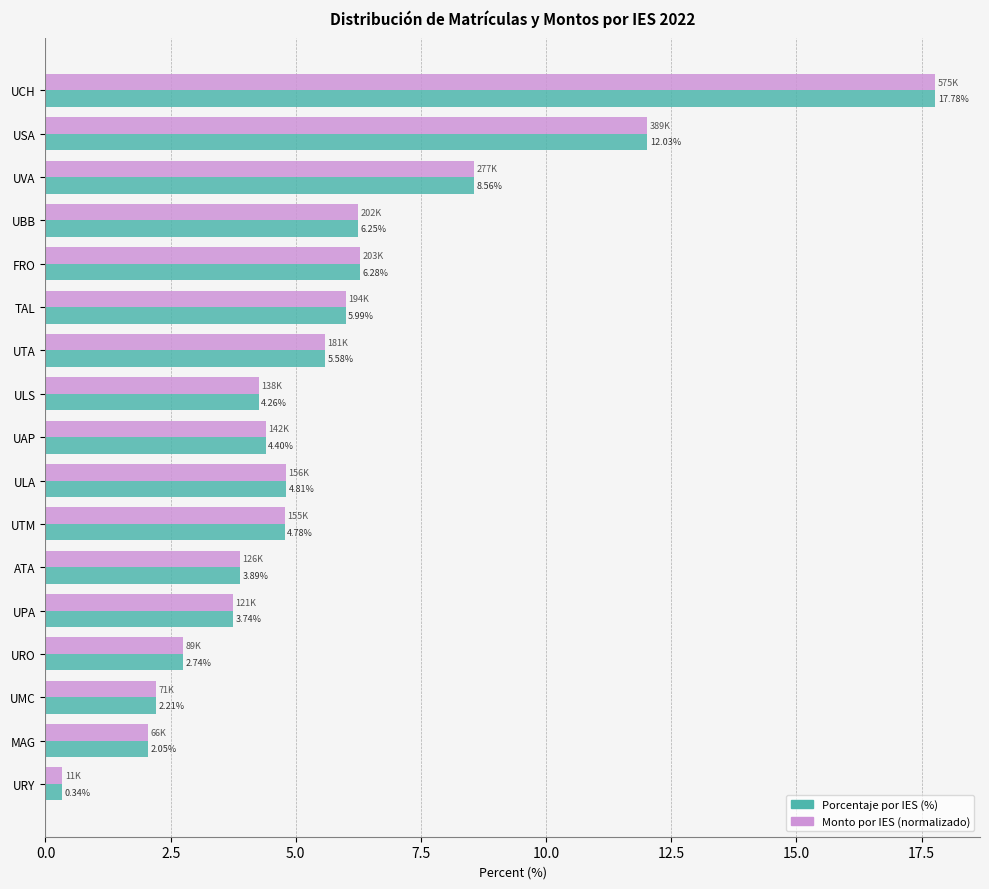

How many series are shown in this chart?

2